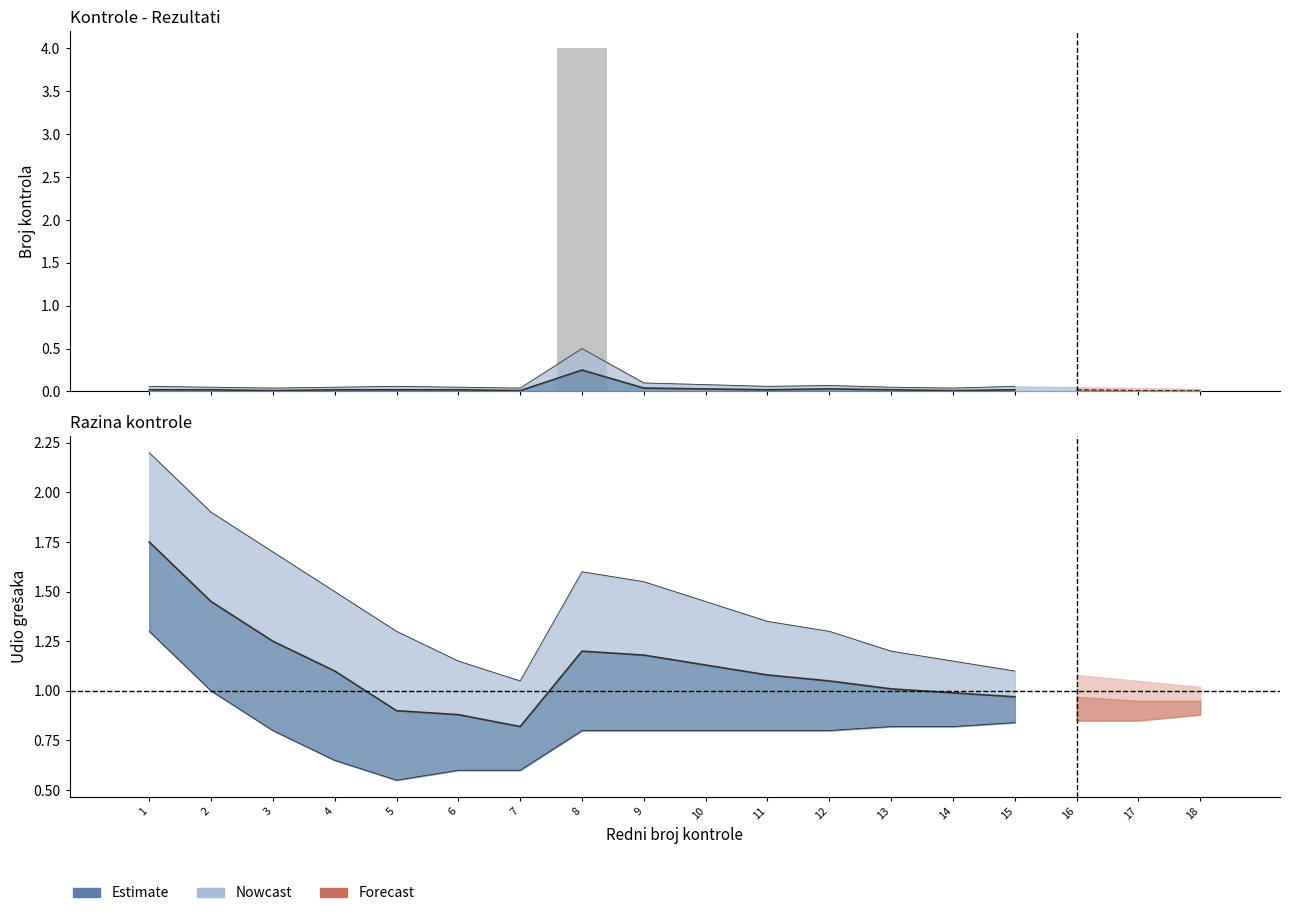

Is it true that the value at 13 is 0?

True